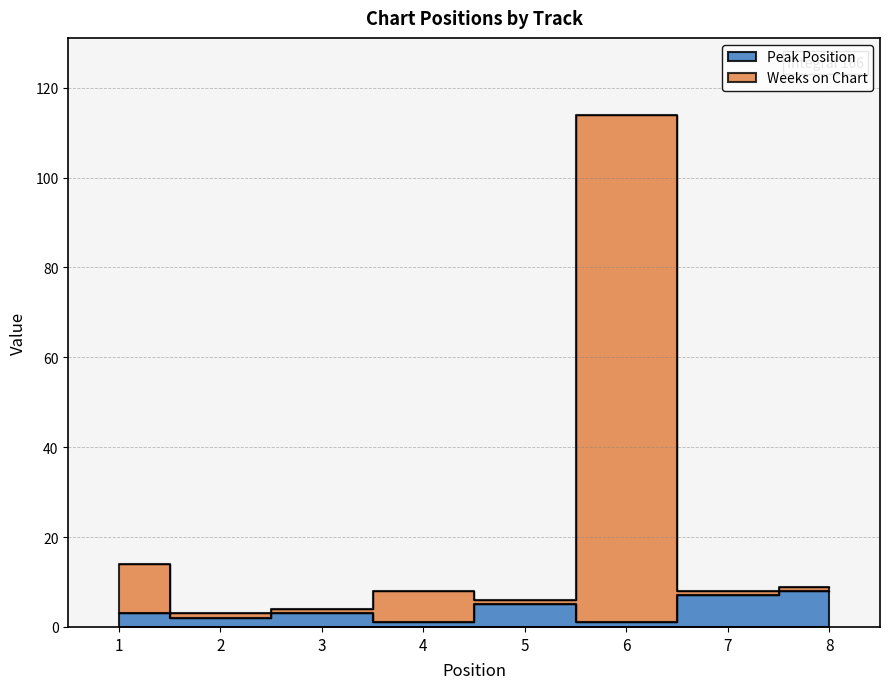

What are all the series names shown in the legend?

Peak Position, Weeks on Chart